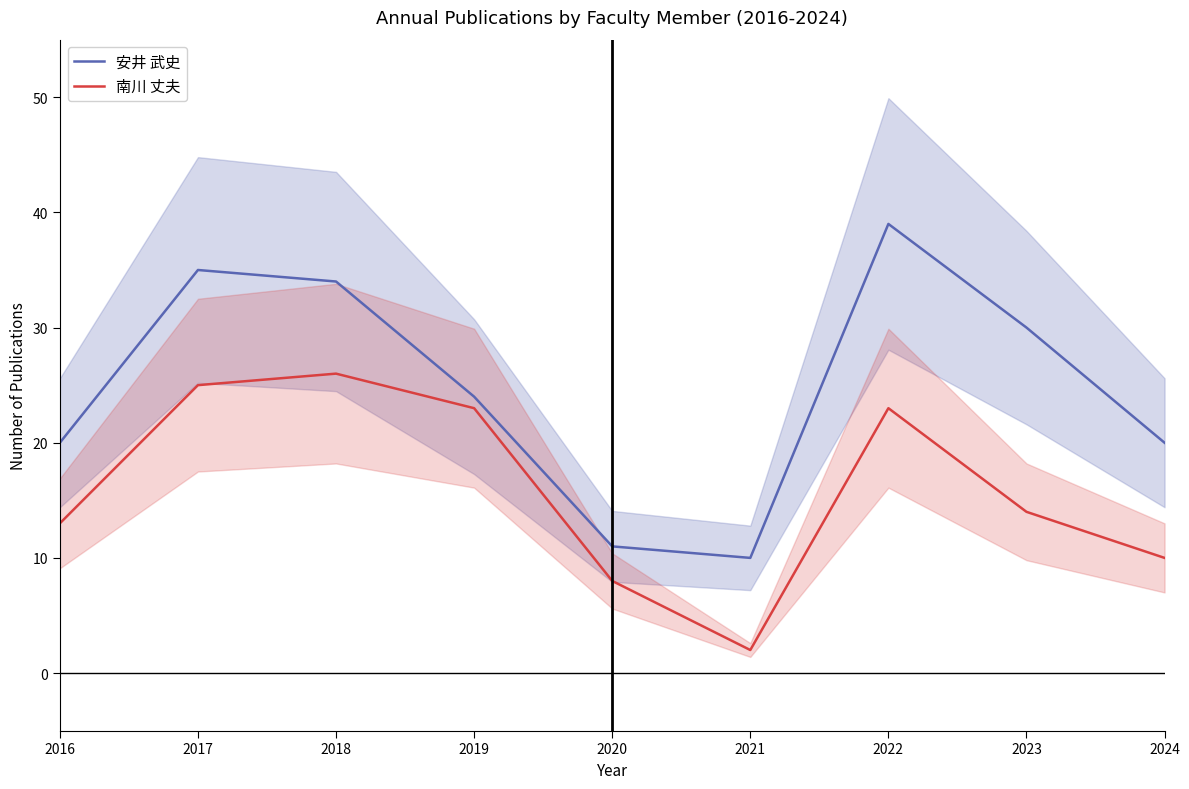

How many data points in 安井 武史 are above 24?

4